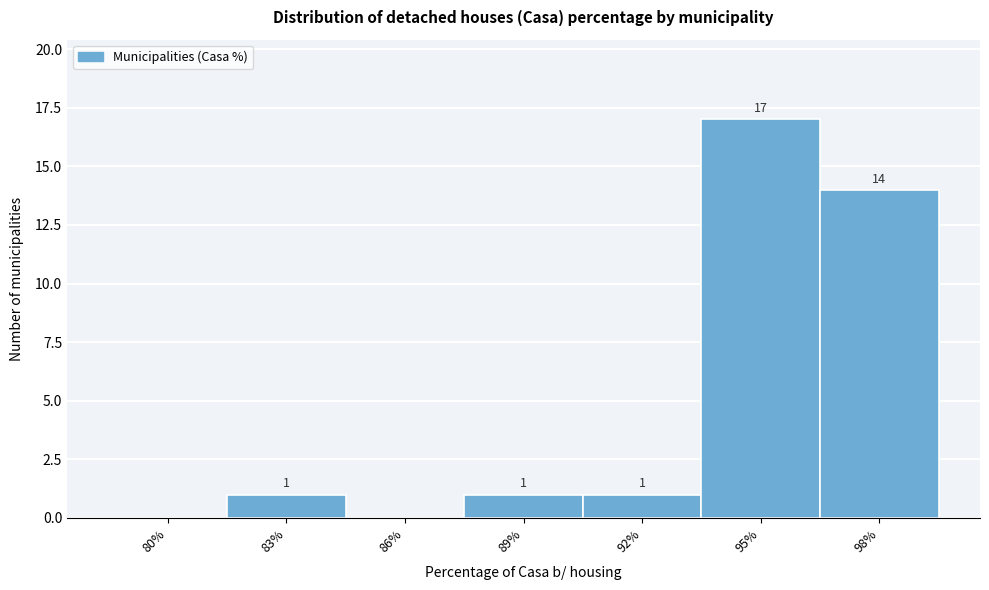

Reading left to right, extract all data points from this chart.

80%=0	83%=1	86%=0	89%=1	92%=1	95%=17	98%=14